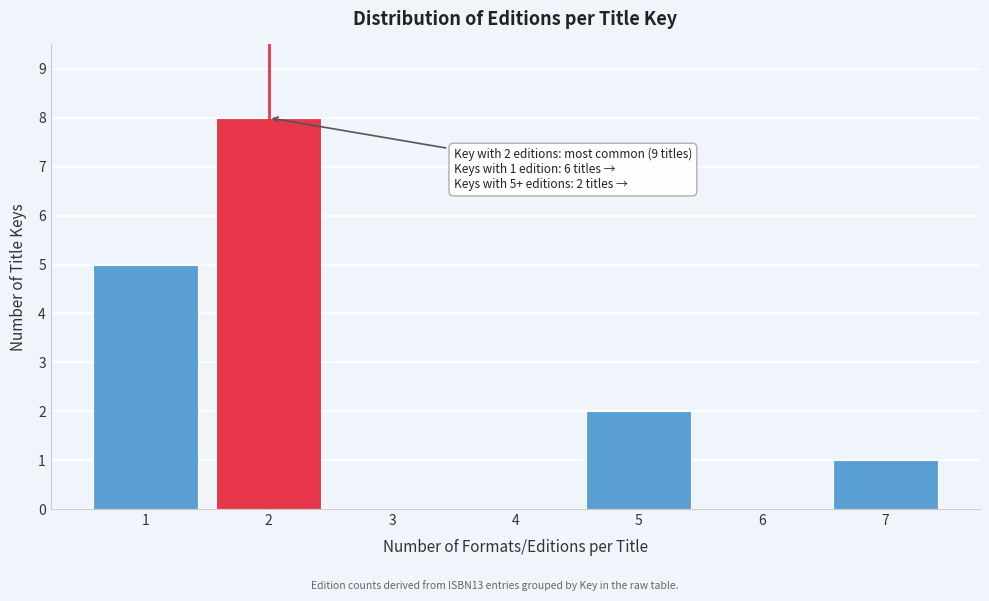

Over which range of the x-axis is the bar tallest?

1.5 to 2.5